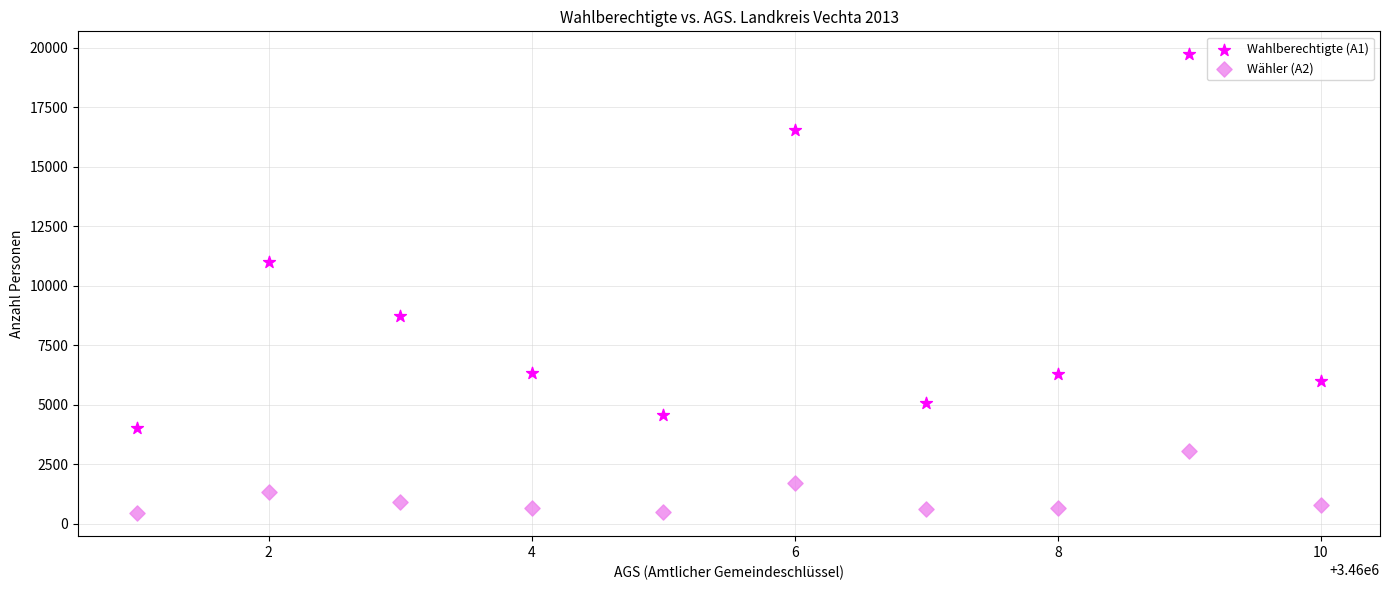

Which series reaches the maximum Y coordinate?

Wahlberechtigte (A1)